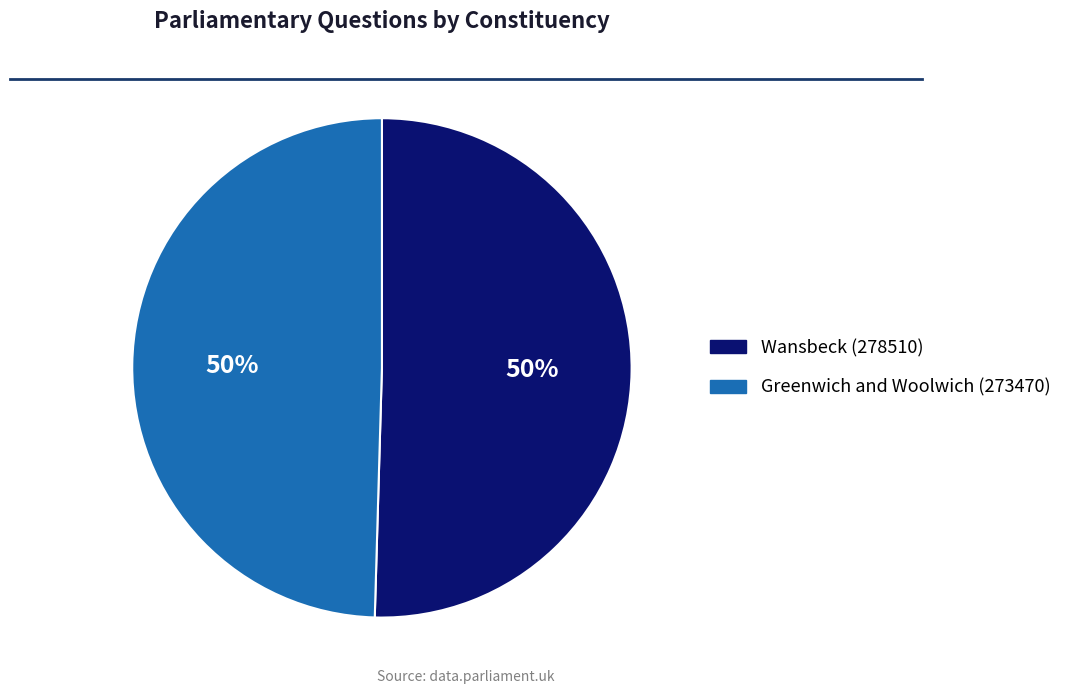

What percentage is the Wansbeck (278510) slice, to the nearest percent?

50%